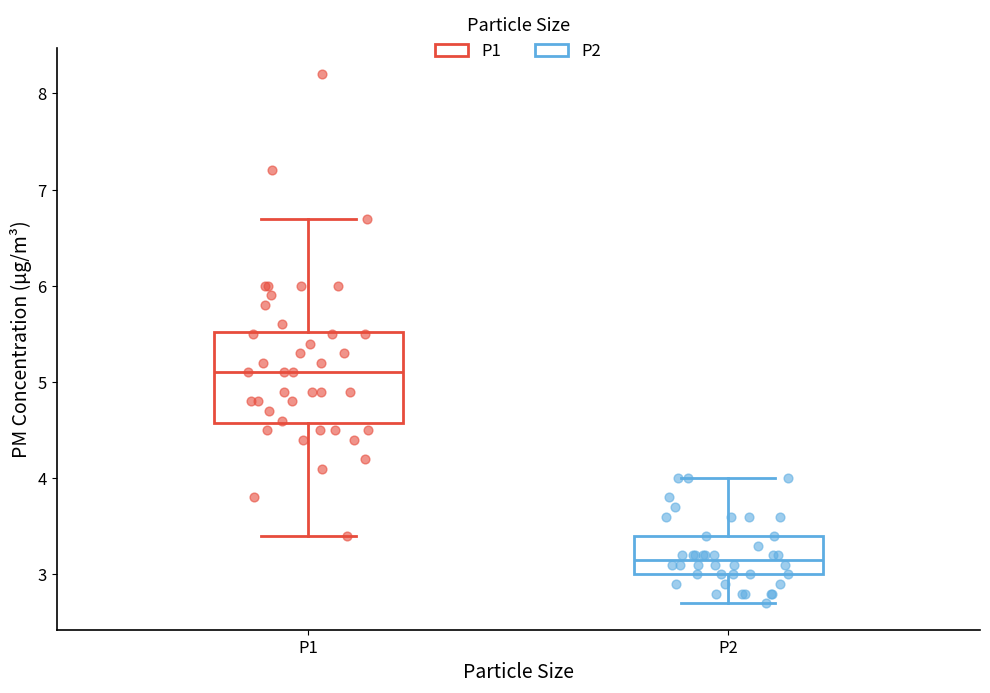

Comparing the boxes themselves (not the whiskers), which one is the tallest?

P1